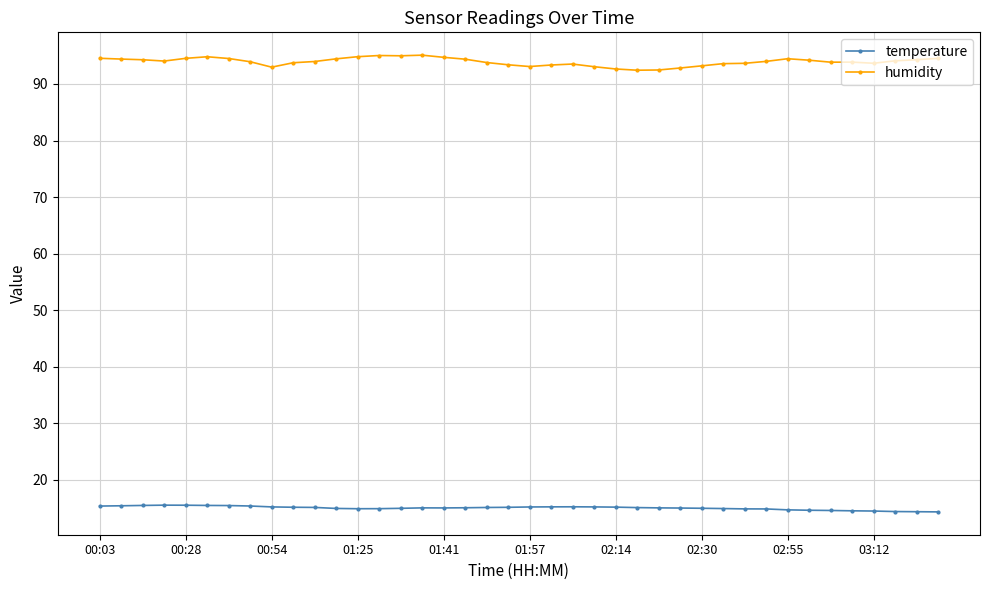

What is the maximum value for humidity?

95.1